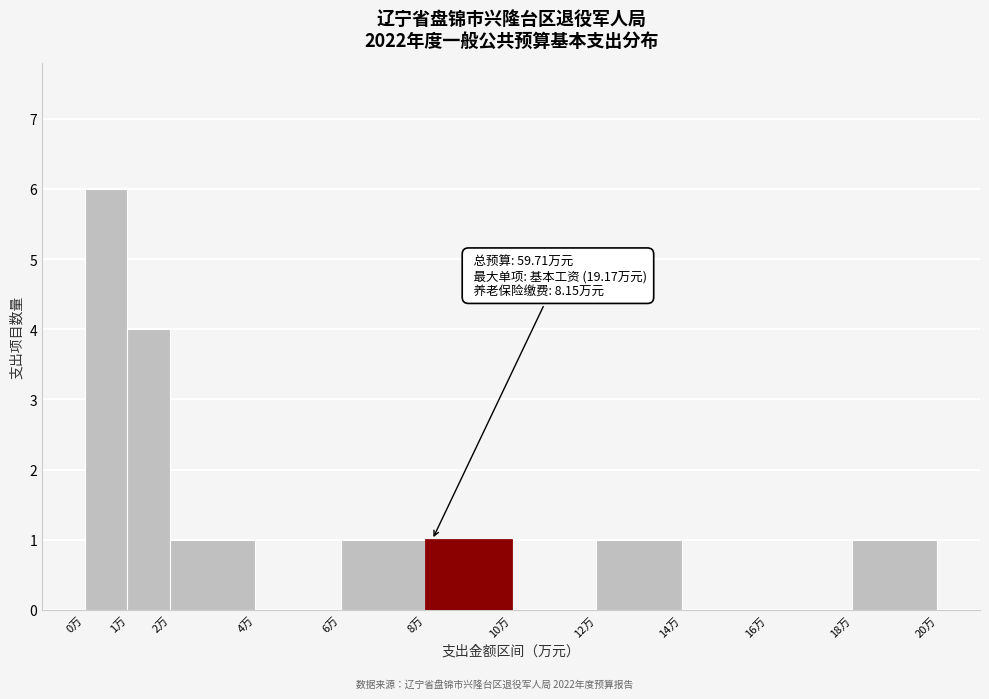

Over which range of the x-axis is the bar tallest?

0 to 1